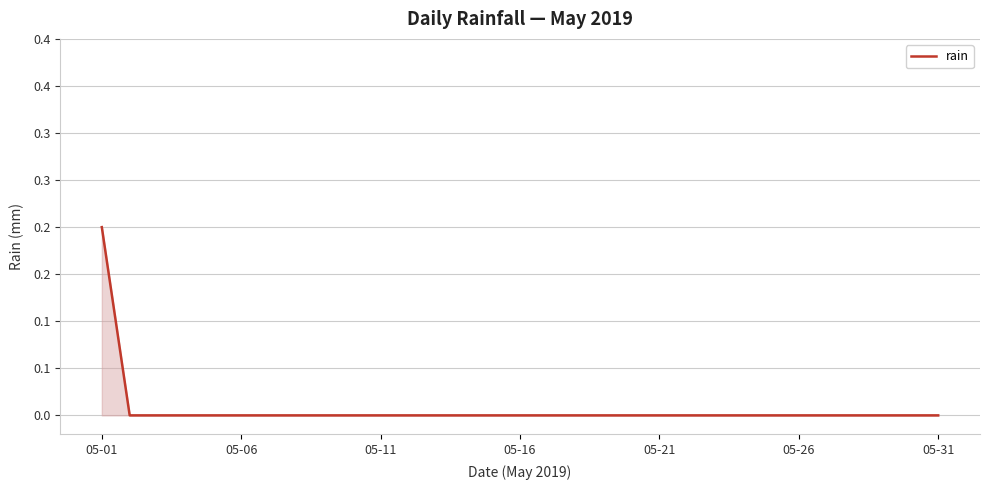

True or false: the data has more than 0 interior local peaks.

False